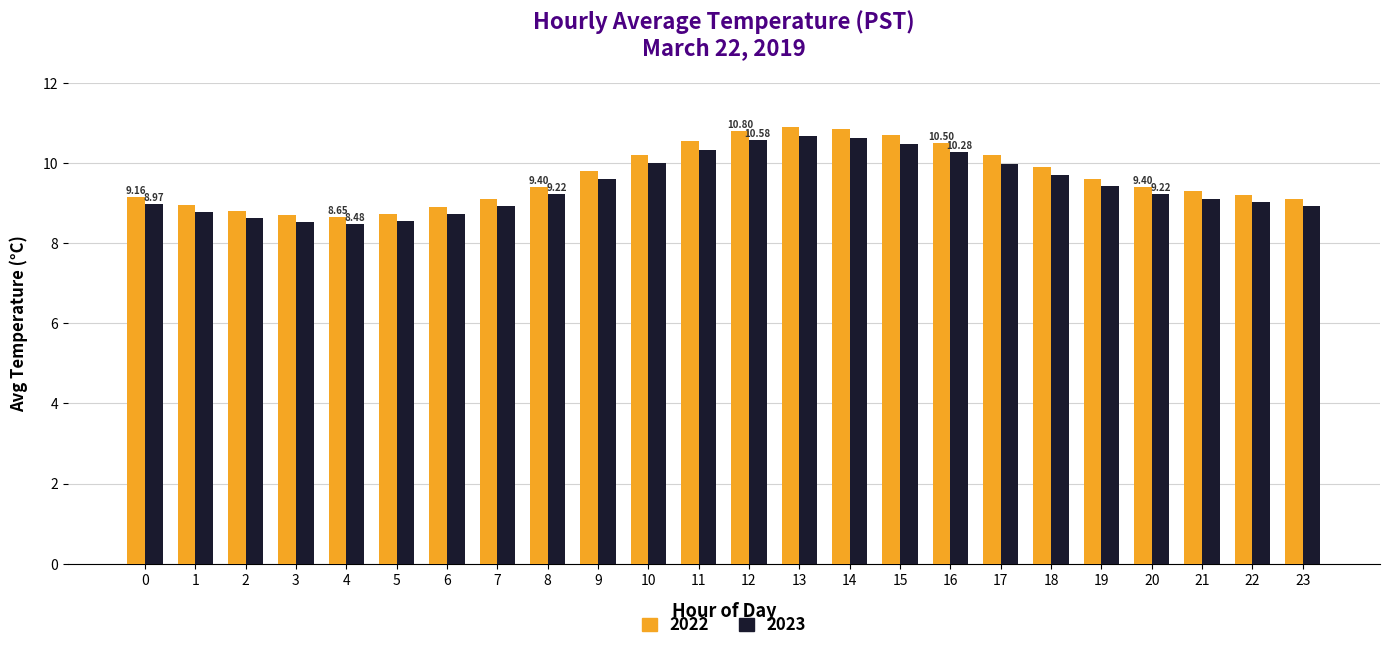

What is the sum of the 2023 values at 14 and 18?

20.3